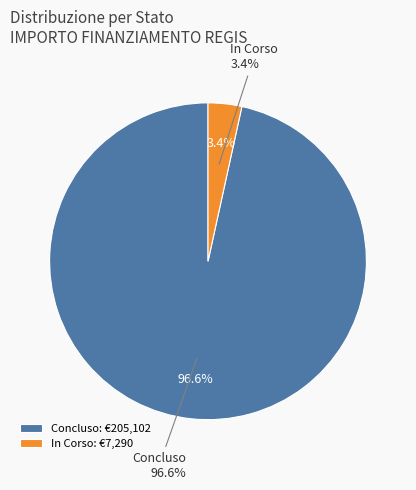

Combined, do Concluso and In Corso account for over 50%?

Yes